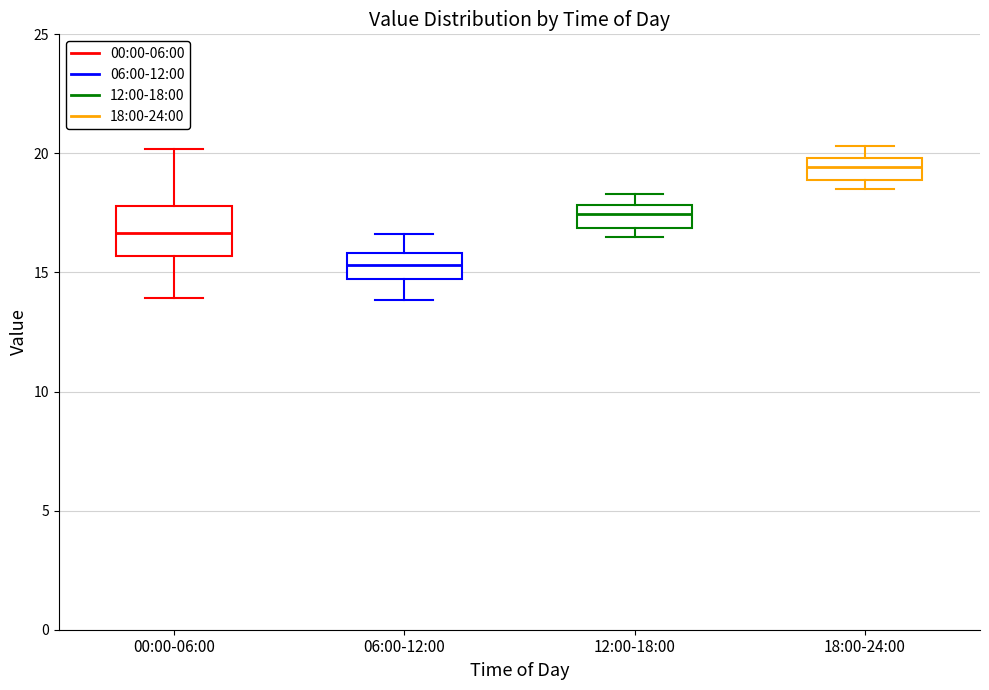

Reading left to right, transcribe this box plot: for each box, give where its median line is, the range the box spans, and where its two whiskers end, as read against the y-axis. The values are not printed on the chart, so give them approximately, as read against the axis.

00:00-06:00: median 16.5, box 15.5 to 18.0, whiskers 14.0 to 20.0
06:00-12:00: median 15.5, box 14.5 to 16.0, whiskers 14.0 to 16.5
12:00-18:00: median 17.5, box 17.0 to 18.0, whiskers 16.5 to 18.5
18:00-24:00: median 19.5, box 19.0 to 20.0, whiskers 18.5 to 20.5